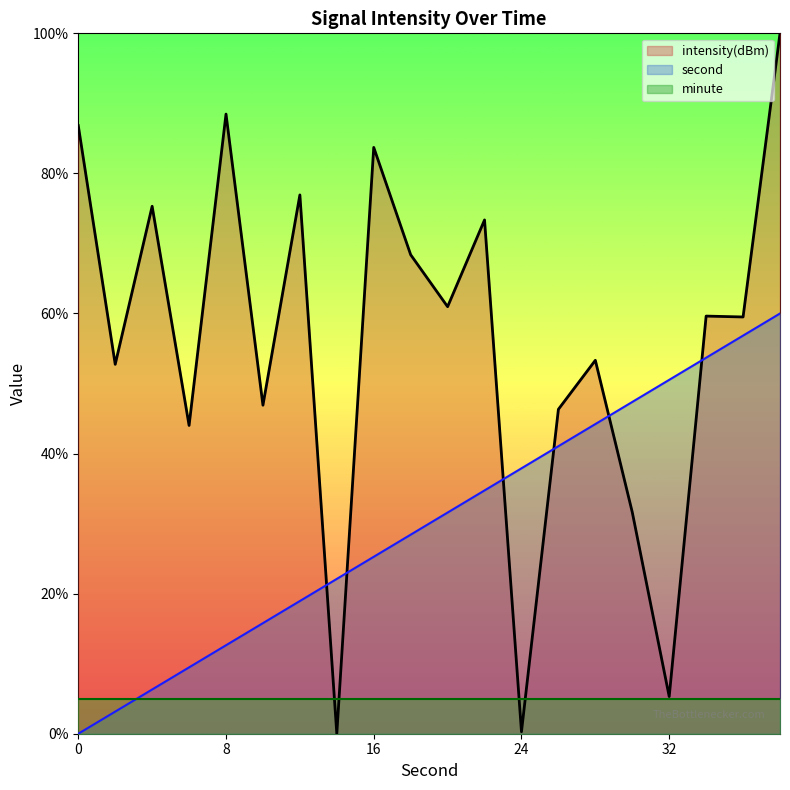

List the series in order of their peak value, lowest first.

minute, second, intensity(dBm)